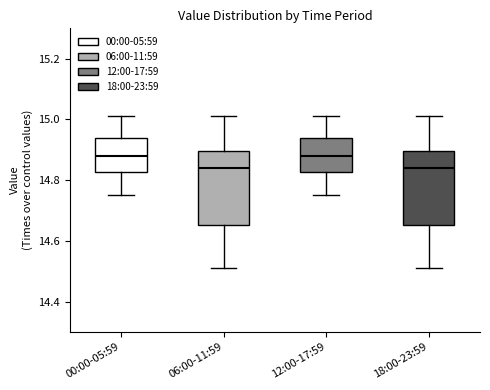

Reading left to right, transcribe this box plot: for each box, give where its median line is, the range the box spans, and where its two whiskers end, as read against the y-axis. The values are not printed on the chart, so give them approximately, as read against the axis.

00:00-05:59: median 14.88, box 14.82 to 14.94, whiskers 14.76 to 15.02
06:00-11:59: median 14.84, box 14.66 to 14.90, whiskers 14.52 to 15.02
12:00-17:59: median 14.88, box 14.82 to 14.94, whiskers 14.76 to 15.02
18:00-23:59: median 14.84, box 14.66 to 14.90, whiskers 14.52 to 15.02